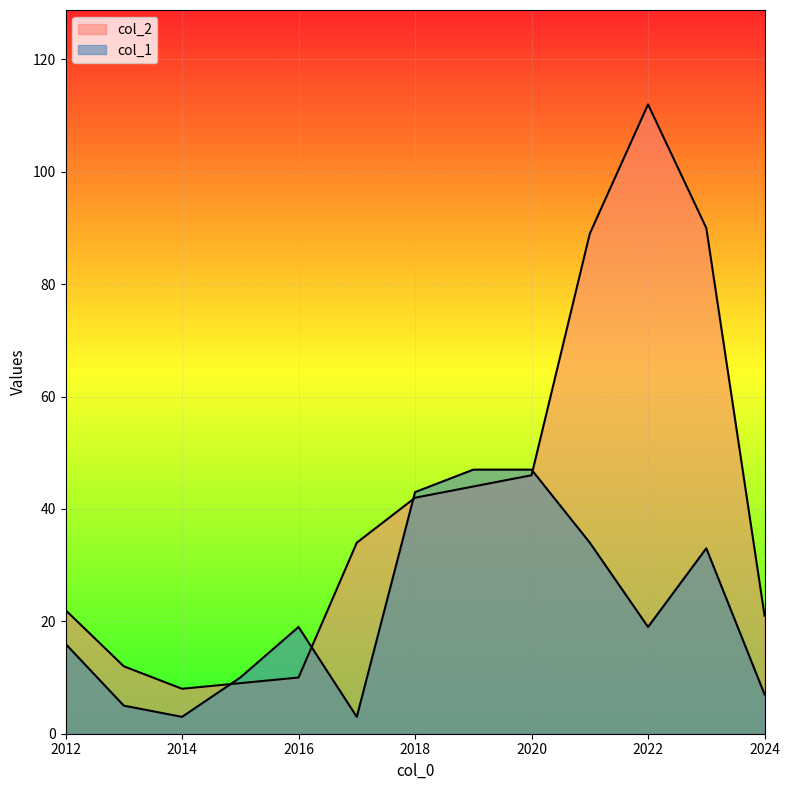

What is the sum of the col_1 values at 2012 and 2024?

23